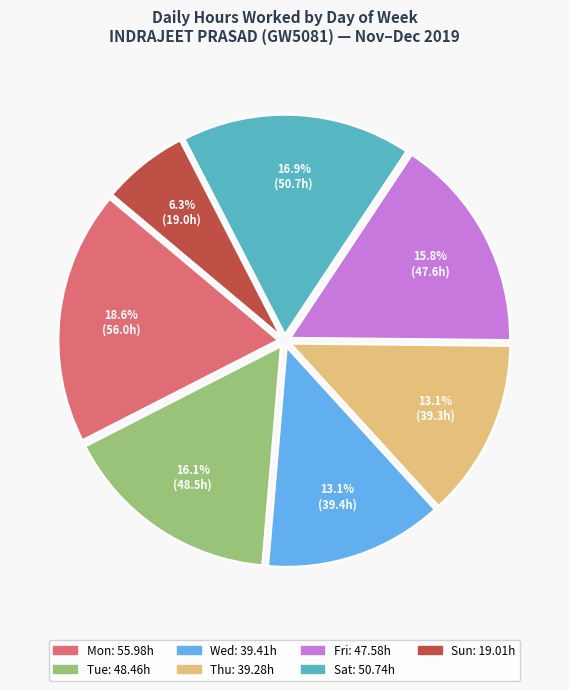

Is there any slice that represents more than half of the pie?

No